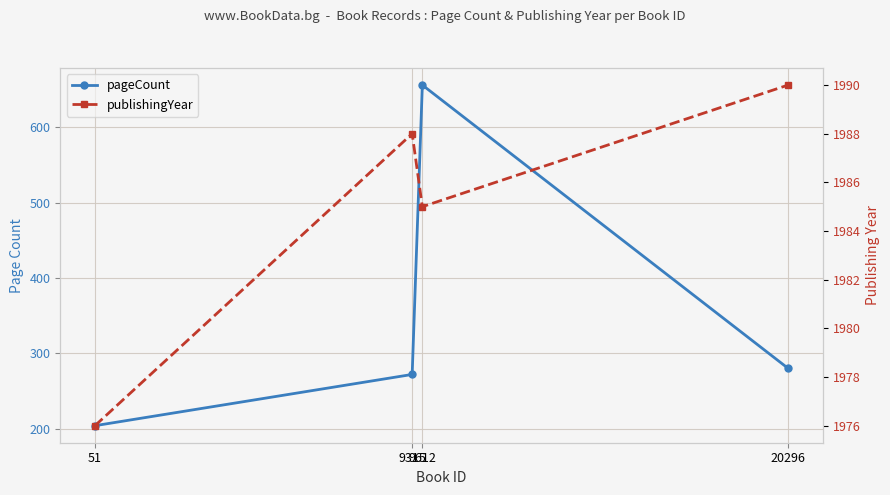

Which category has the highest value in the pageCount series?

9612